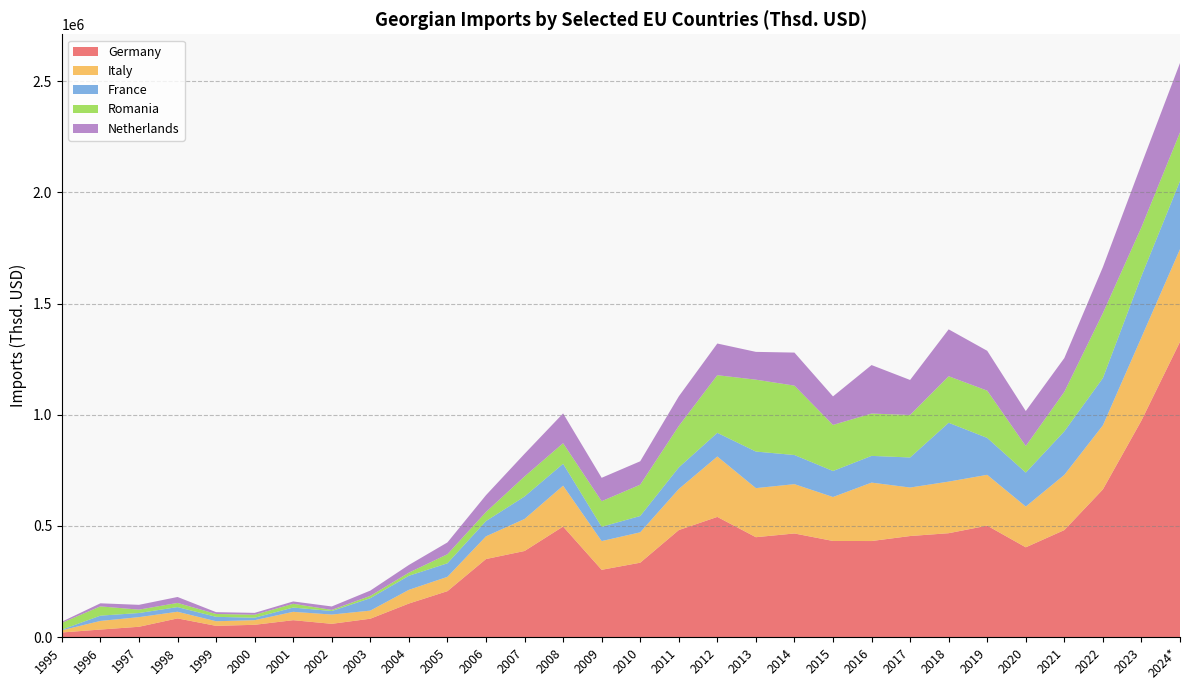

Reading left to right, transcribe all the data shown in this chart.

Germany: 1995=20905.6	1996=34110.5	1997=46586.5	1998=84193.9	1999=50681.6	2000=55448.4	2001=76154.2	2002=59819.4	2003=82797.2	2004=151066.5	2005=206754.2	2006=351147.1	2007=387318.6	2008=497303.9	2009=302767.9	2010=334691.0	2011=481356.4	2012=540625.1	2013=449380.7	2014=466102.2	2015=432460.4	2016=432141.0	2017=454626.2	2018=467342.2	2019=501354.2	2020=403867.5	2021=481414.5	2022=664317.4	2023=974104.3	2024*=1327931.7
Italy: 1995=10060.7	1996=38740.6	1997=43367.8	1998=29934.7	1999=20769.8	2000=20830.1	2001=37657.2	2002=41741.1	2003=36489.0	2004=61623.9	2005=64422.4	2006=102095.9	2007=144048.8	2008=183794.8	2009=129192.9	2010=136692.0	2011=184767.3	2012=271675.1	2013=220708.0	2014=221862.4	2015=197660.8	2016=262777.5	2017=218160.7	2018=232085.0	2019=228576.1	2020=183320.1	2021=248397.8	2022=288090.3	2023=373865.4	2024*=416749.6
France: 1995=2820.5	1996=23796.4	1997=18476.4	1998=20939.2	1999=19814.6	2000=11015.7	2001=19194.3	2002=15776.8	2003=55754.1	2004=63230.4	2005=60925.3	2006=68731.8	2007=101027.3	2008=98479.5	2009=64230.0	2010=73392.8	2011=96913.1	2012=106388.6	2013=164431.6	2014=130956.4	2015=116972.4	2016=120140.4	2017=135102.1	2018=264551.8	2019=165938.1	2020=152743.2	2021=195591.6	2022=212507.3	2023=275835.6	2024*=306293.7
Romania: 1995=30699.0	1996=41670.8	1997=15231.2	1998=18766.6	1999=12876.2	2000=13330.4	2001=16987.9	2002=5186.0	2003=10533.5	2004=14020.1	2005=40694.3	2006=40768.9	2007=90206.2	2008=92433.0	2009=115059.4	2010=140790.0	2011=186209.7	2012=259188.6	2013=323231.0	2014=312050.2	2015=207148.2	2016=190300.0	2017=191032.9	2018=209212.3	2019=212570.8	2020=119554.2	2021=177601.5	2022=292068.1	2023=219466.9	2024*=218725.6
Netherlands: 1995=5043.6	1996=13811.5	1997=21612.5	1998=26733.6	1999=8226.6	2000=8491.0	2001=10499.8	2002=15395.1	2003=23770.0	2004=34600.1	2005=53086.2	2006=75615.9	2007=101738.7	2008=134052.8	2009=105265.5	2010=105238.8	2011=133258.7	2012=142486.4	2013=125045.5	2014=148611.7	2015=128344.2	2016=218134.7	2017=157529.0	2018=210893.8	2019=179156.3	2020=157185.4	2021=151957.0	2022=207035.9	2023=283234.0	2024*=312131.1